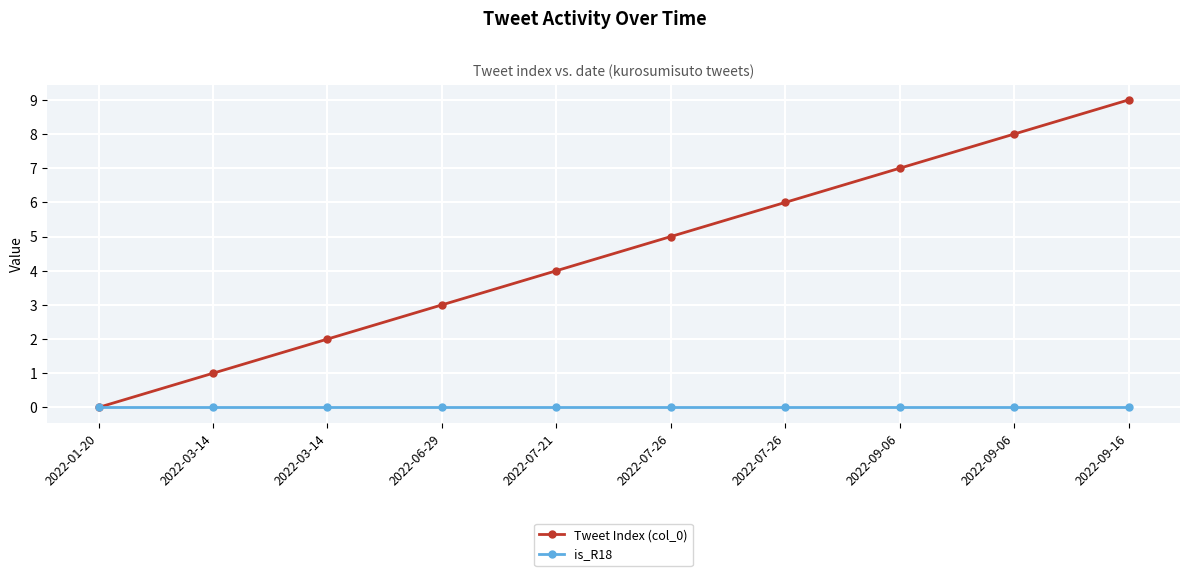

True or false: Tweet Index (col_0) has more than 0 interior local peaks.

False